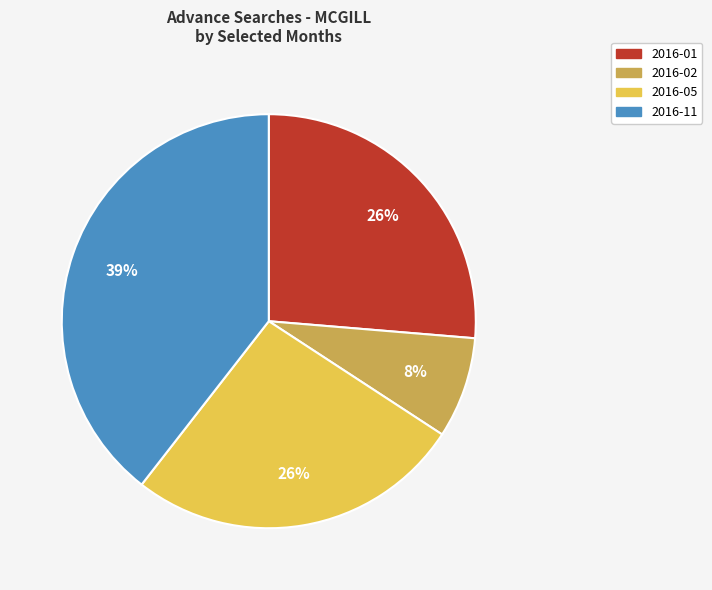

What percentage is the 2016-05 slice, to the nearest percent?

26%